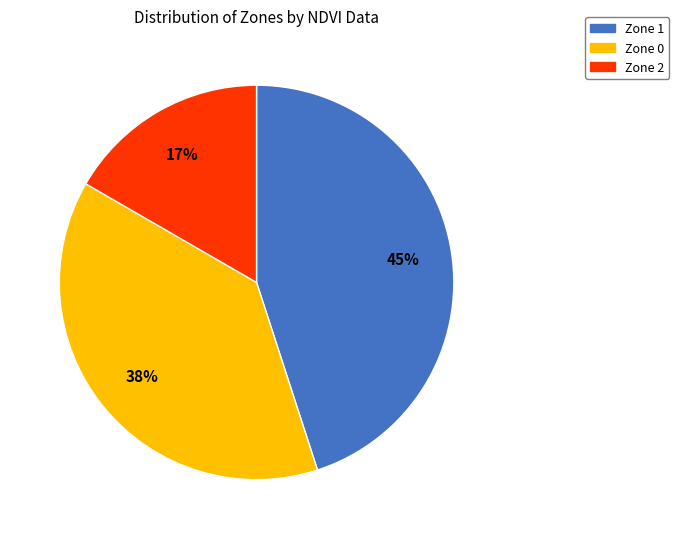

What percentage is the Zone 2 slice, to the nearest percent?

17%